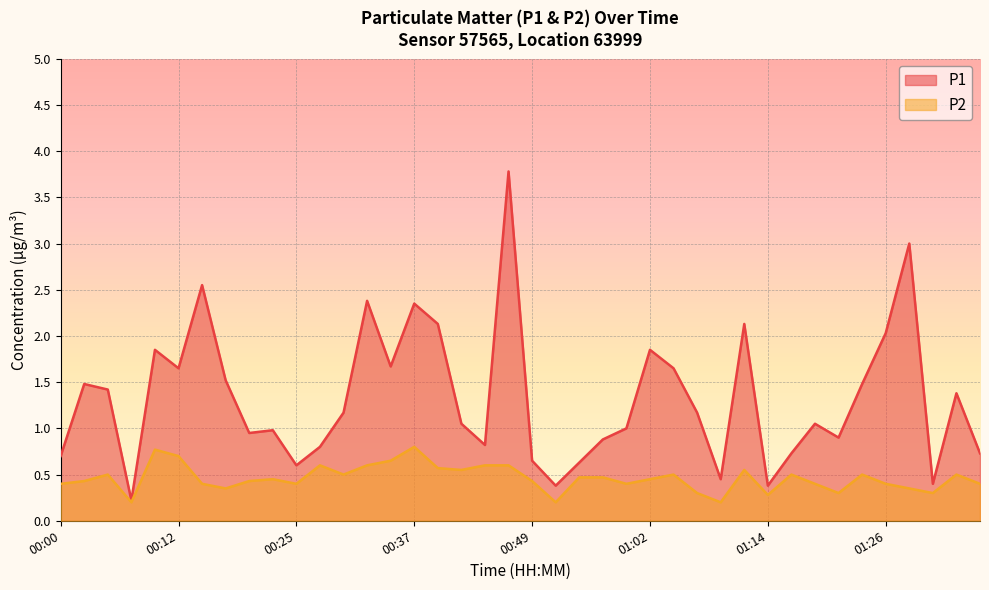

True or false: P1 and P2 cross at least once.

False